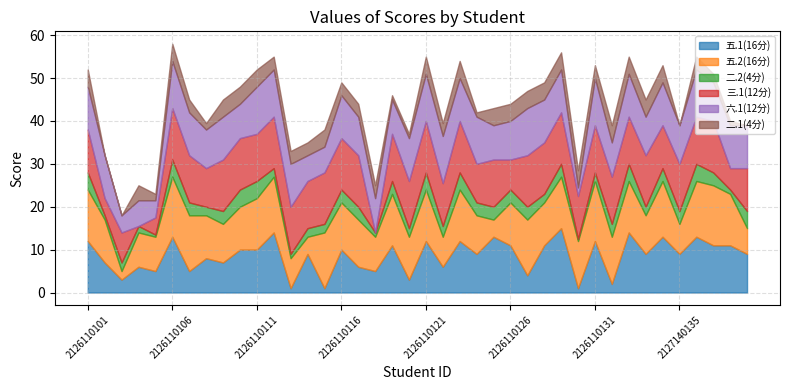

Which series has the widest spread of values?

五.1(16分)